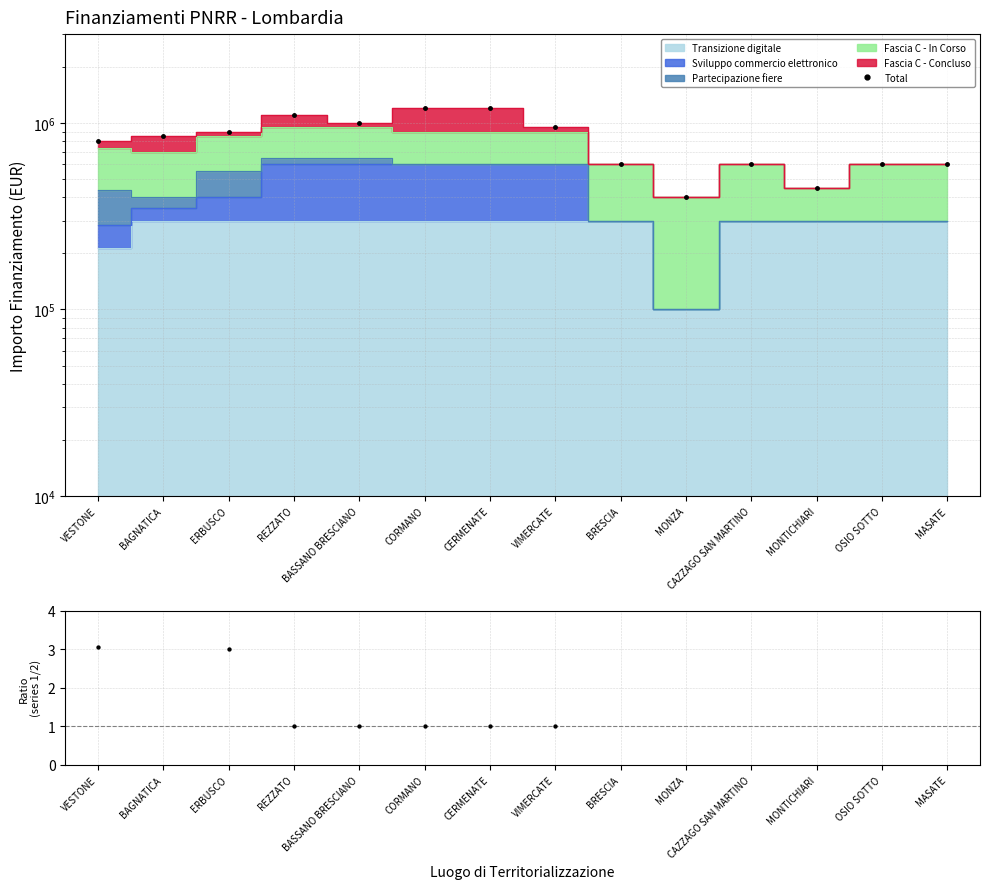

What is the total value across all series at BASSANO BRESCIANO?

1000001.0